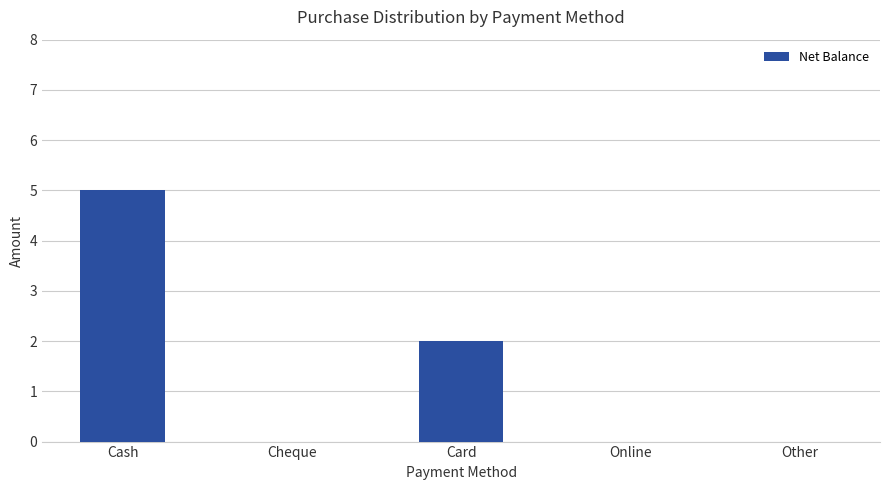

True or false: the data shows 1 at Card.

False